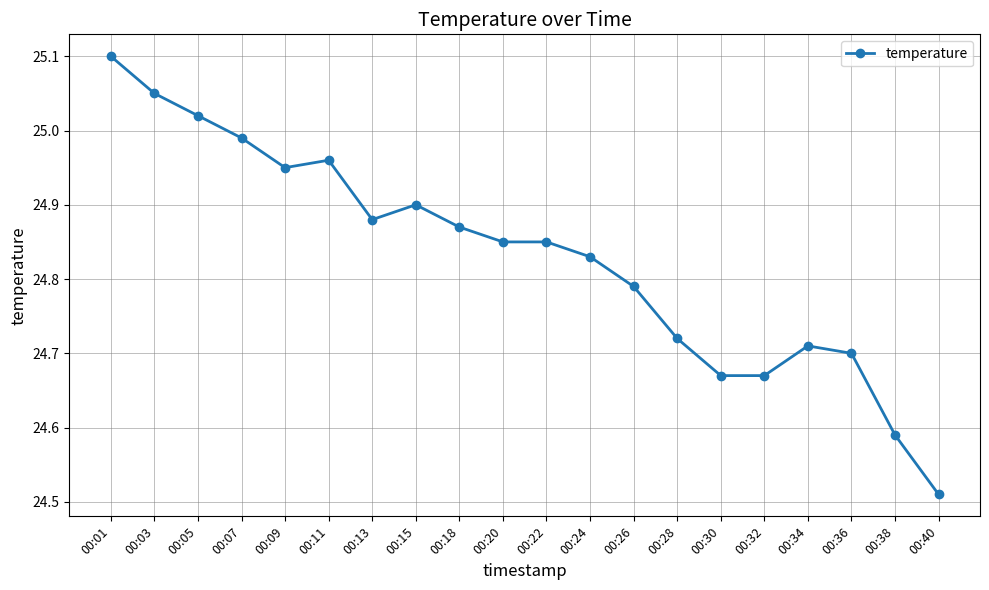

At which label is the value closest to 24?

00:40